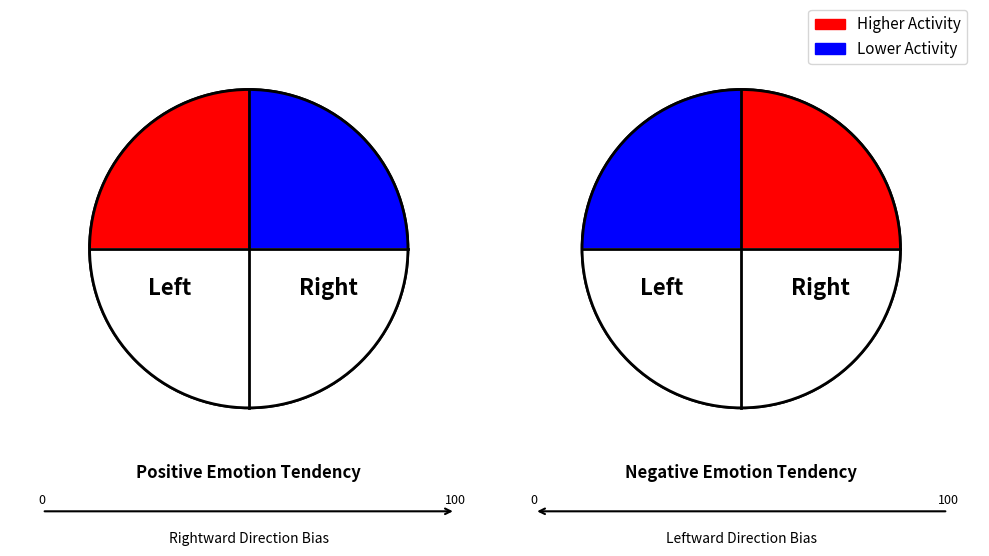

Is it true that 2 is 7% of the pie?

False